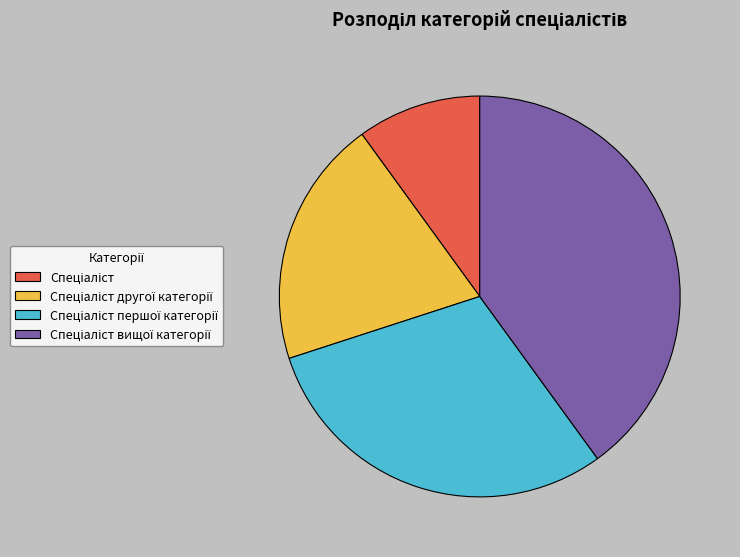

Is there any slice that represents more than half of the pie?

No